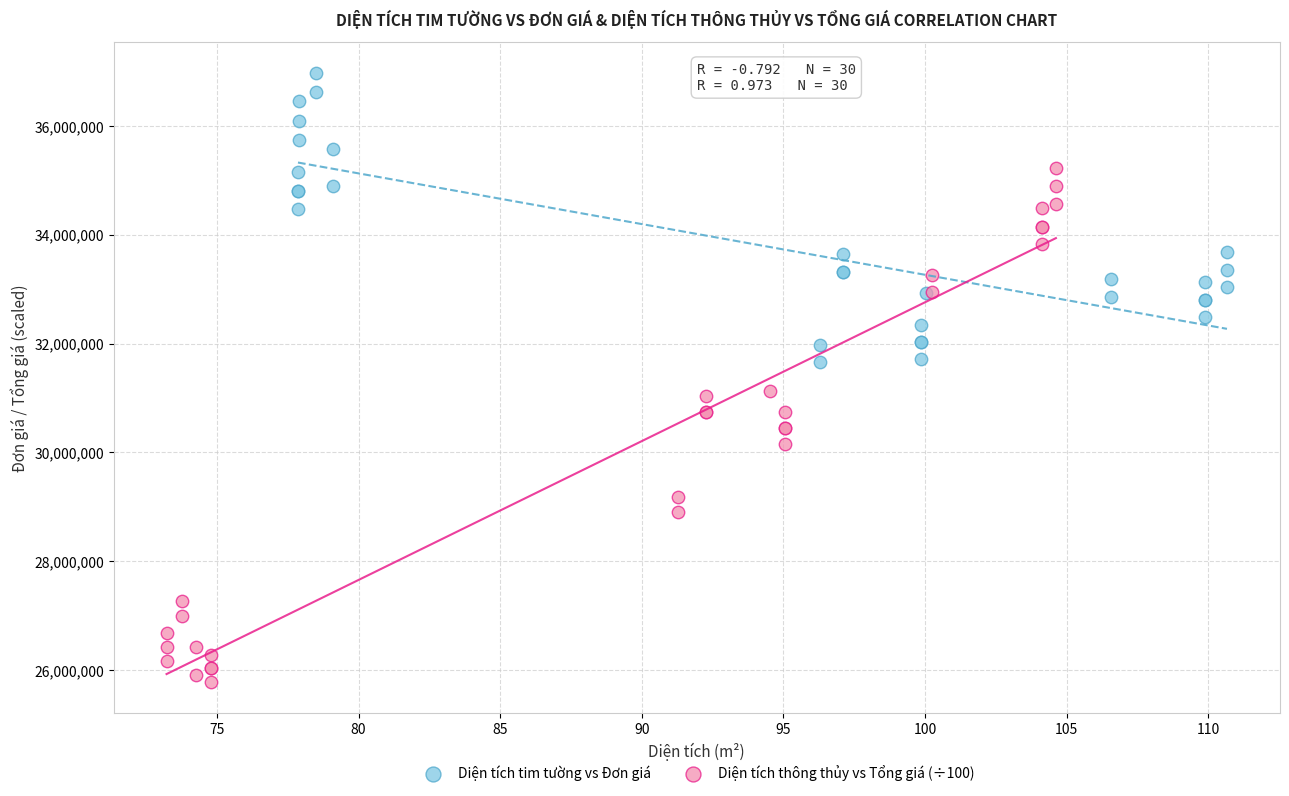

Which series reaches the minimum Y coordinate?

Diện tích thông thủy vs Tổng giá (÷100)